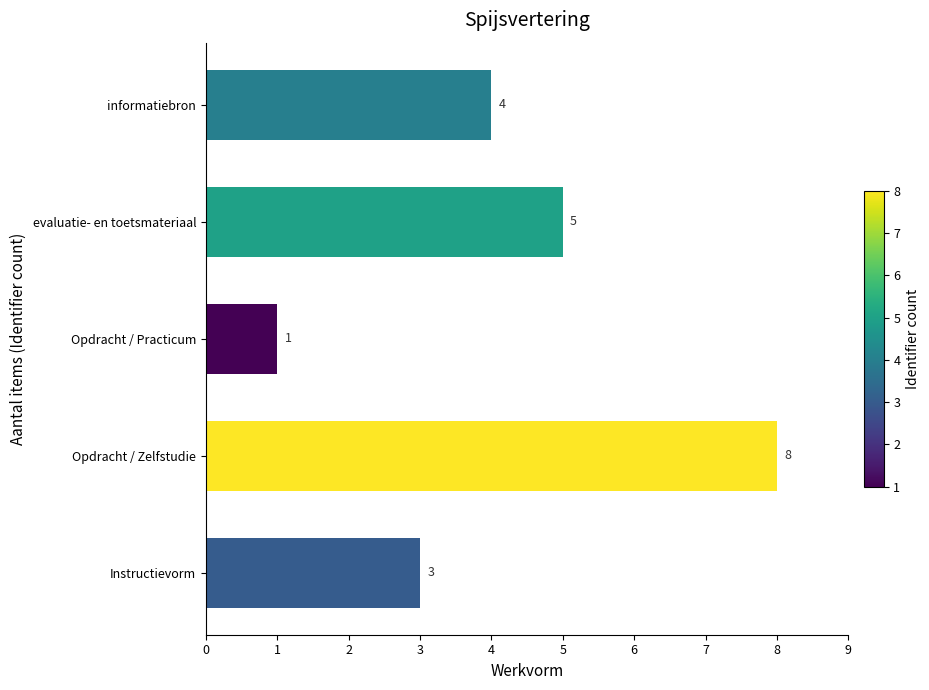

Rank the categories by value from lowest to highest.

Opdracht / Practicum, Instructievorm, informatiebron, evaluatie- en toetsmateriaal, Opdracht / Zelfstudie